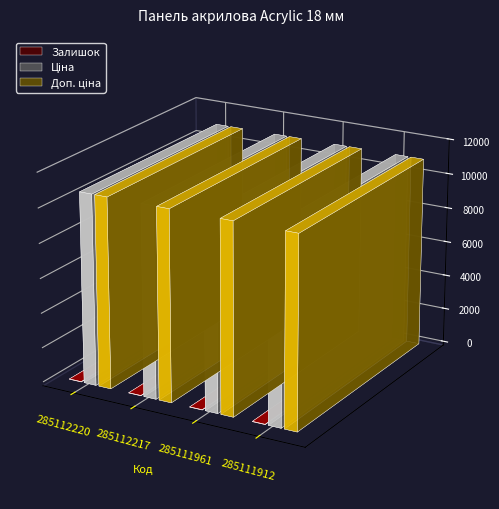

What is the total value across all series at 285112217?

21921.9